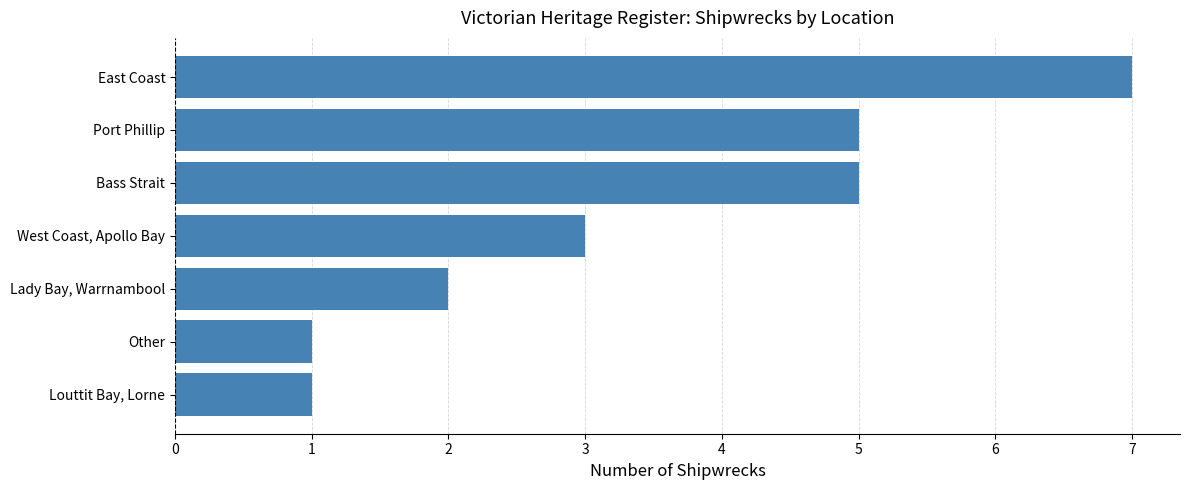

What is the difference between the second highest and minimum values?

4